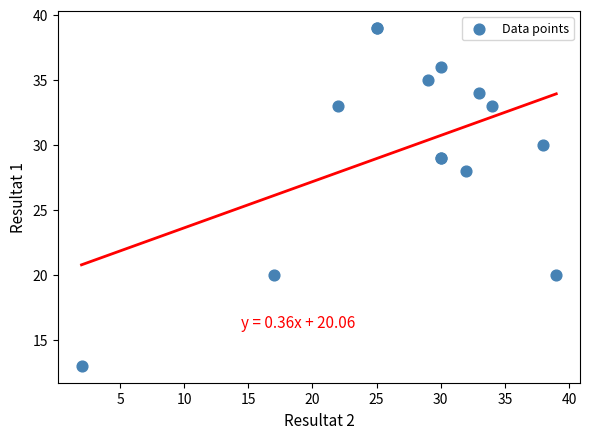

What Y value in the scatter plot is closest to 26?

28